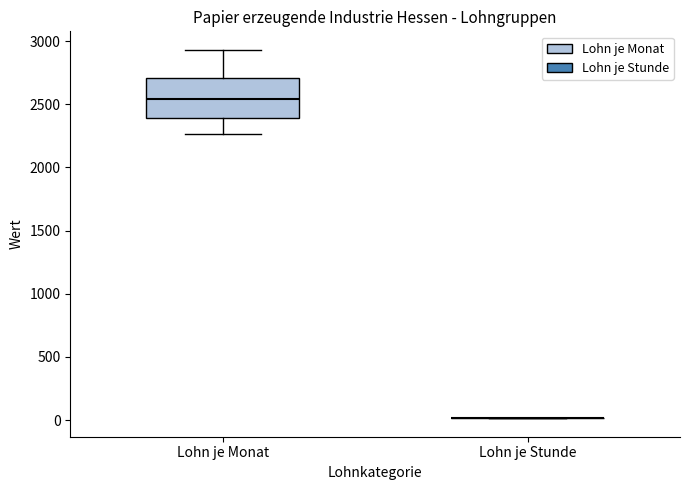

Where does the median line of the box for Lohn je Monat sit on the y-axis? The values are not printed on the chart, so give them approximately, as read against the axis.

2550